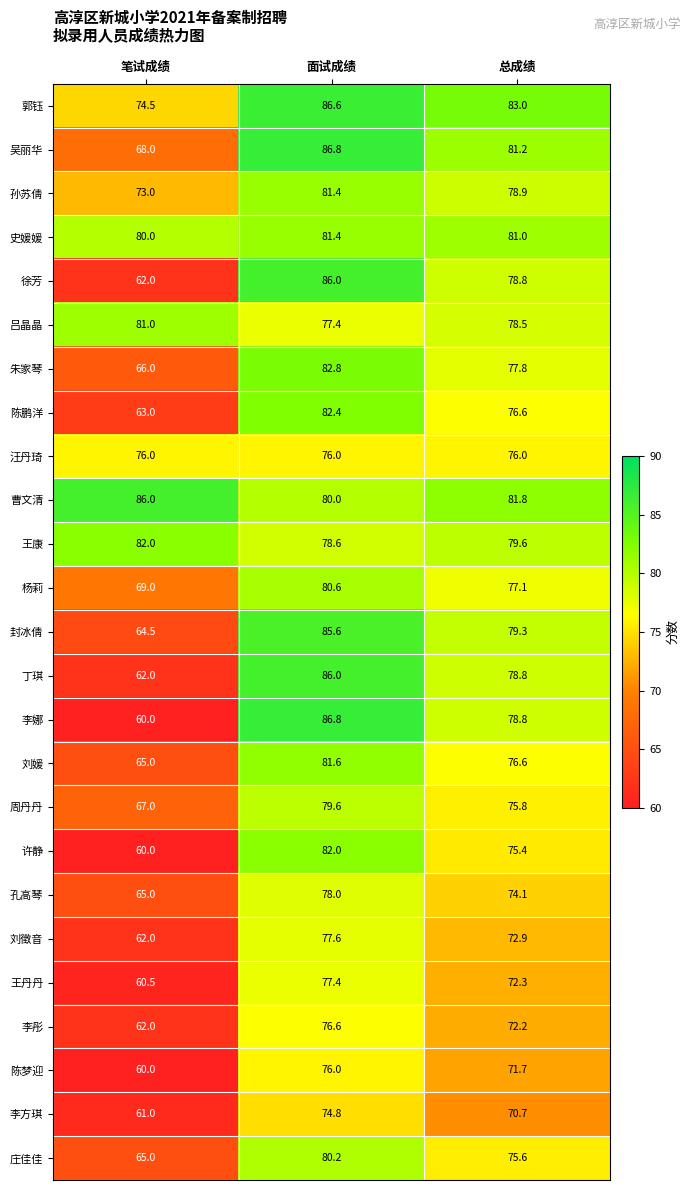

What is the minimum value for 徐芳?

62.0